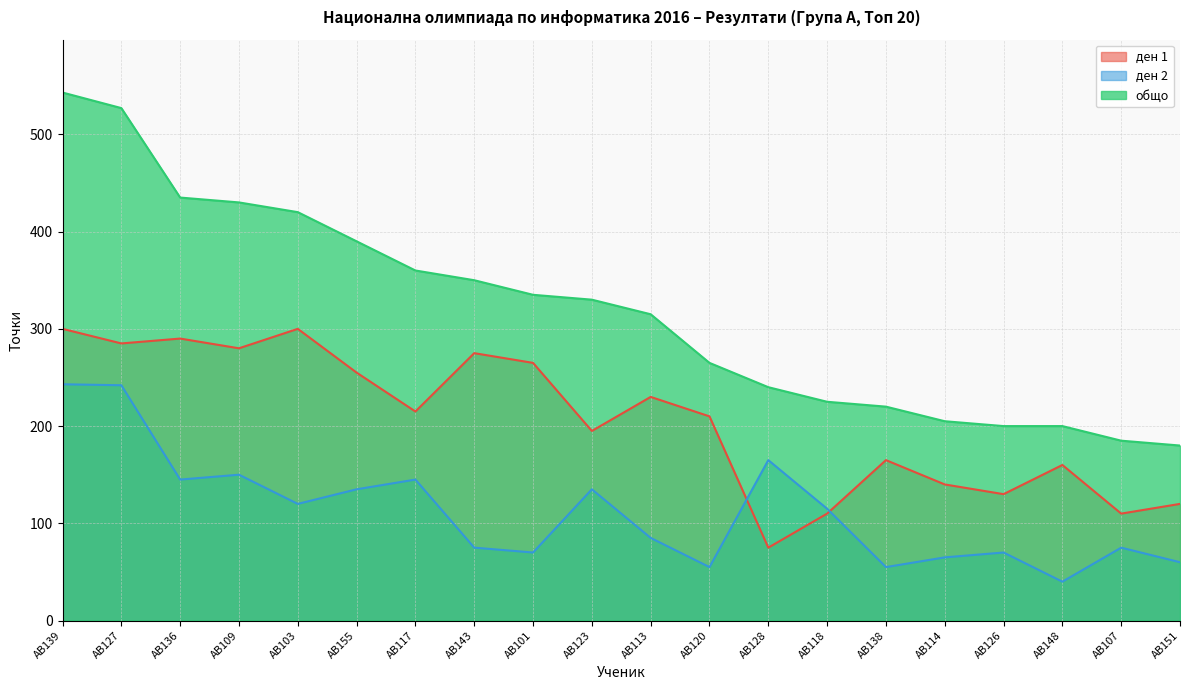

Which category has the highest value across all series?

AB139